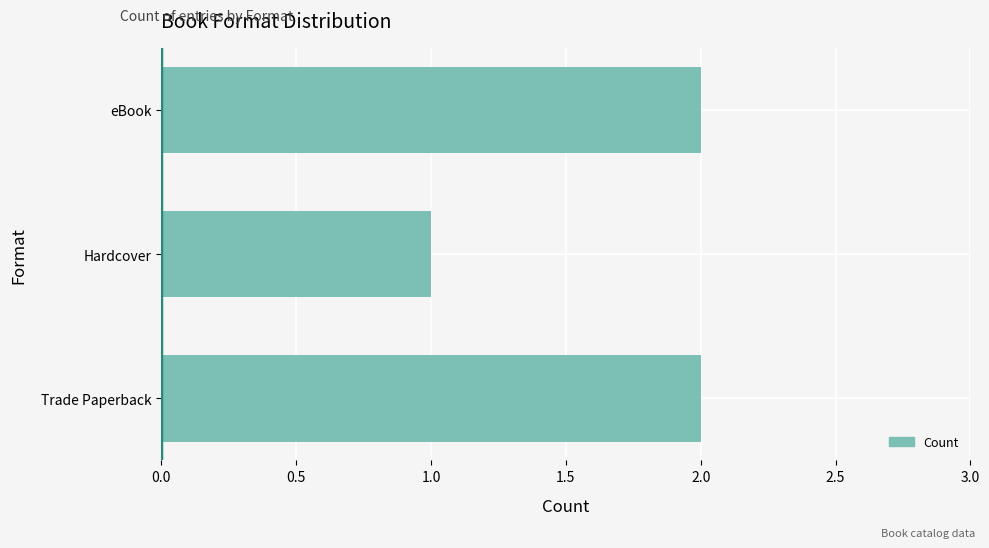

What is the sum of all values?

5